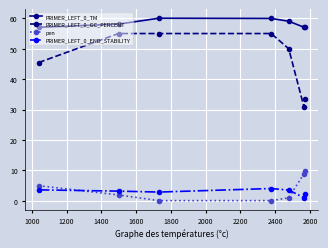

What is the average value of the PRIMER_LEFT_0_GC_PERCENT series?

46.4